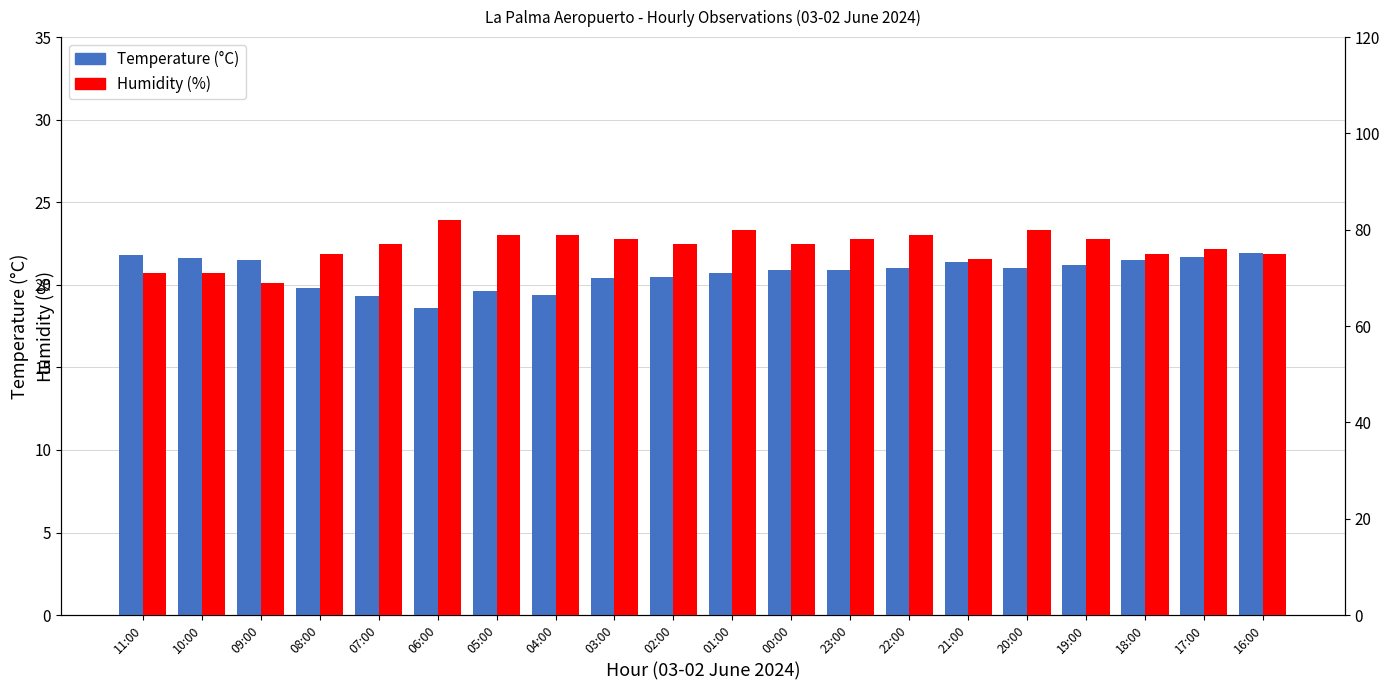

What is the label of the 20th bar from the left?

16:00